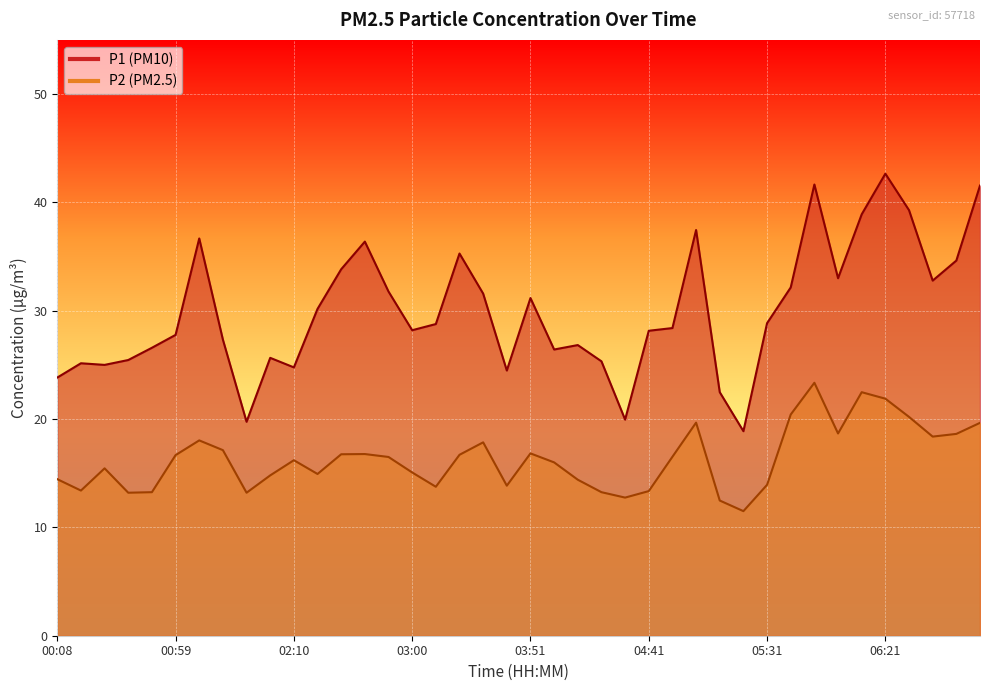

Which category has the highest value in the P1 series?

06:21